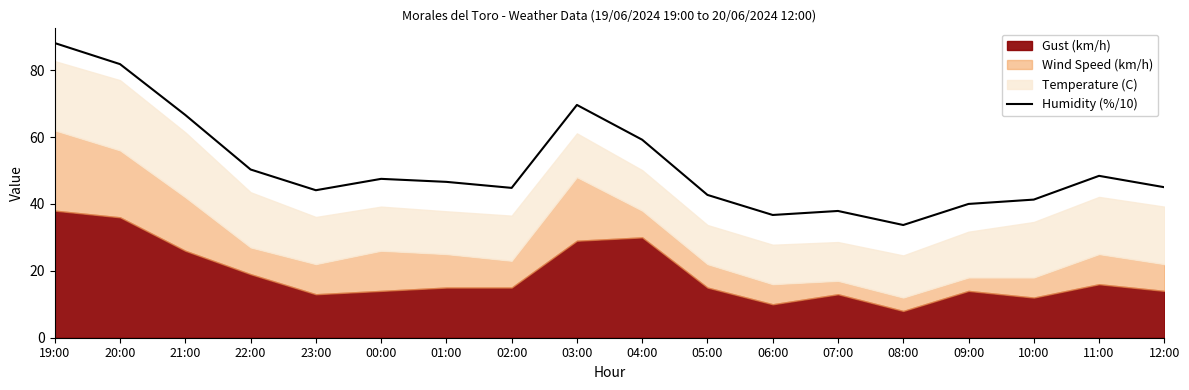

How many interior local peaks (higher than both neighbors) does the data have?

4